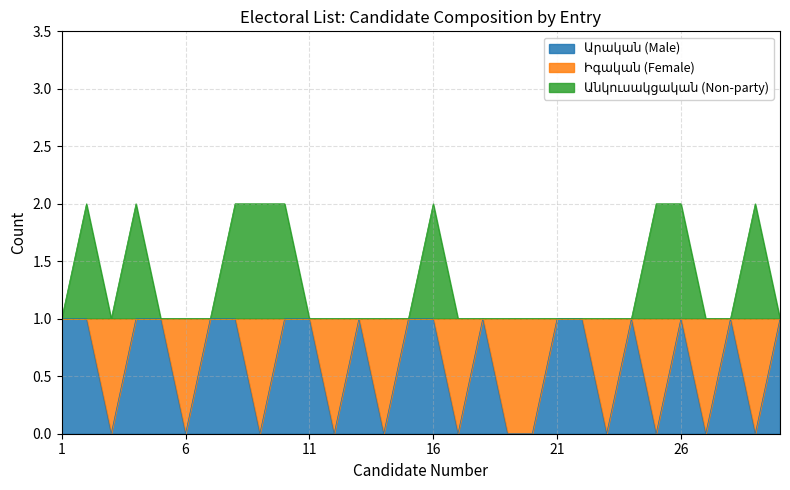

How many lines are shown in the chart?

2